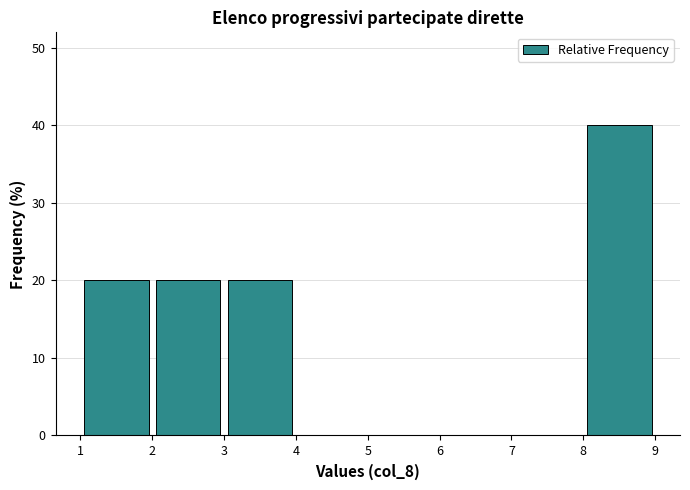

Reading left to right, list every bar in this chart as the range it spans on the x-axis followed by its height. The values are not printed on the chart, so give them approximately, as read against the axis.

1 to 2: 20
2 to 3: 20
3 to 4: 20
4 to 5: 0
5 to 6: 0
6 to 7: 0
7 to 8: 0
8 to 9: 40